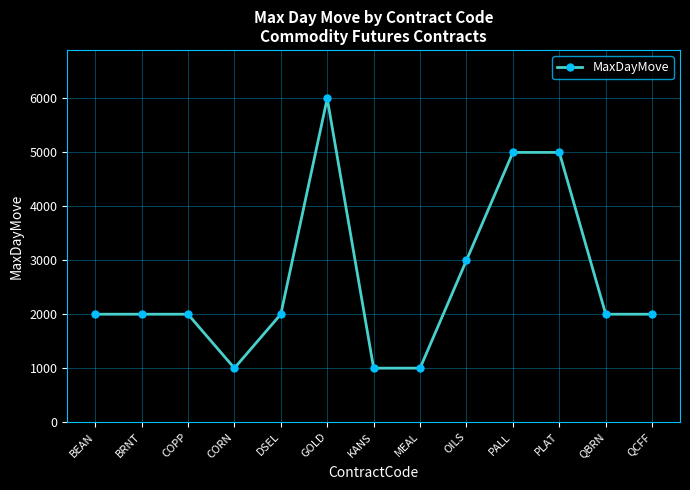

The chart shows a value of 3934 at OILS. True or false?

False